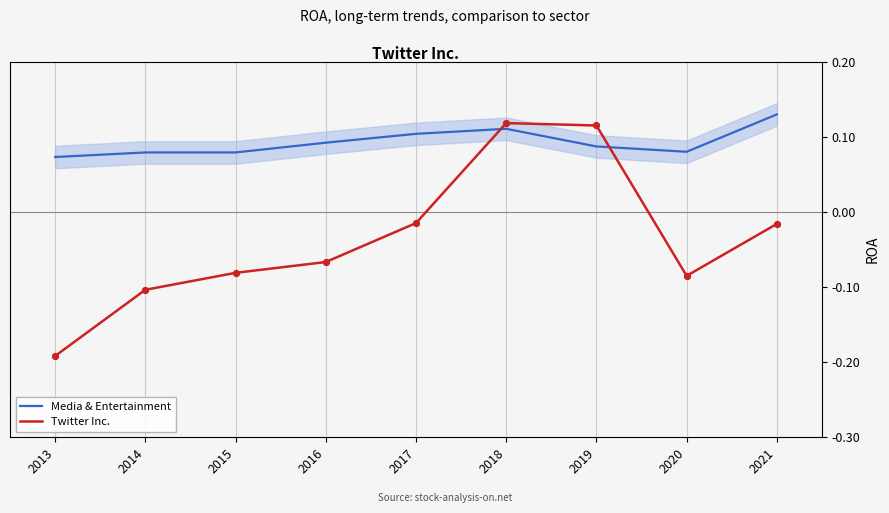

Which series has the widest spread of Y values?

Twitter Inc.